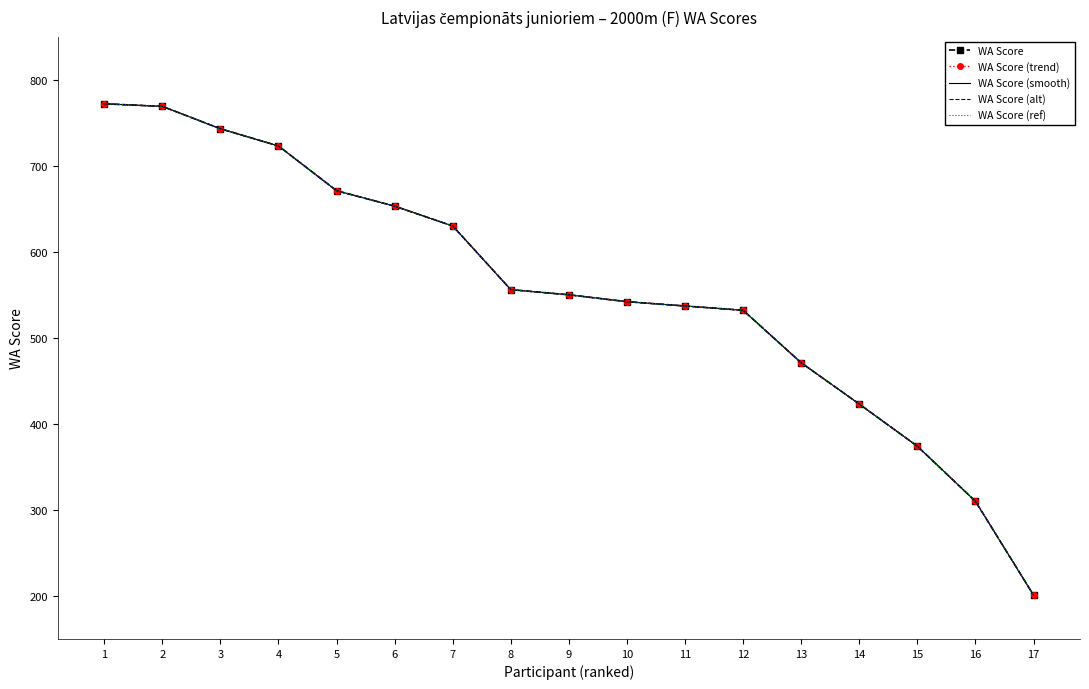

True or false: WA Score (alt) has more than 1 points higher than both neighbors.

False